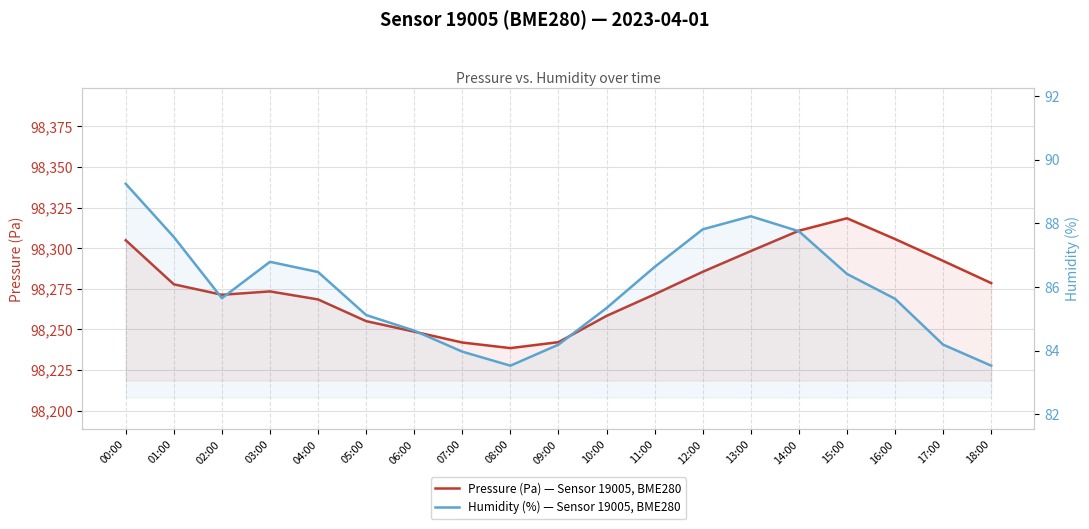

What is the label of the 9th point from the left?

08:00